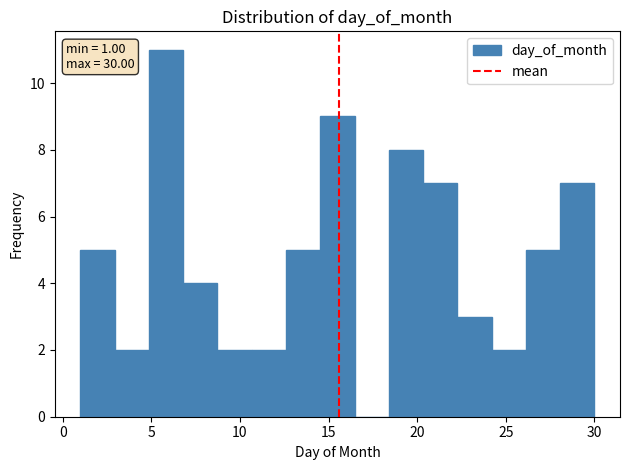

Read against the x-axis, roughly where is the centre of the tallest bar?

6.0